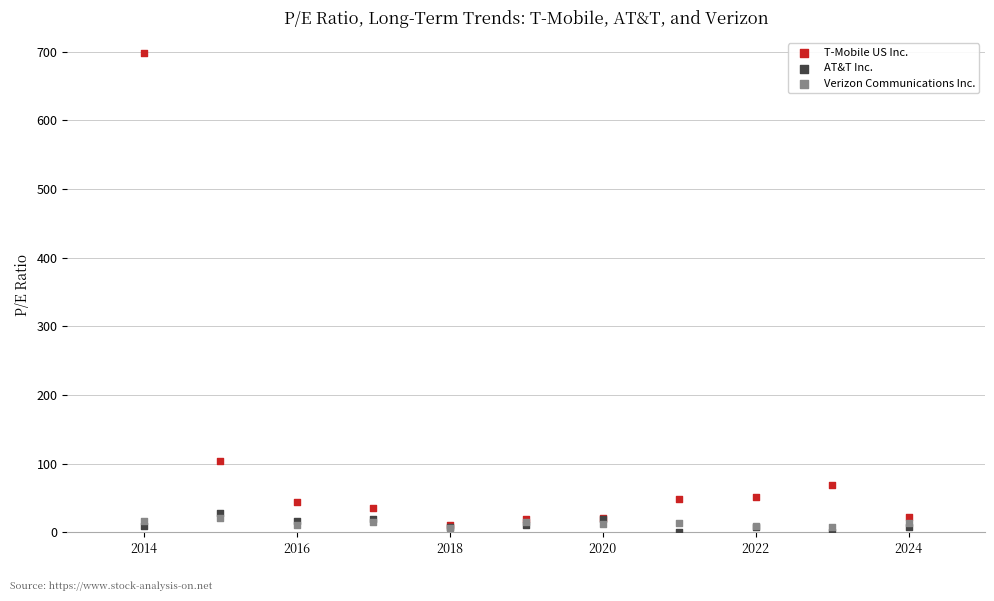

Across all series, what Y value is closest to 349?

104.2